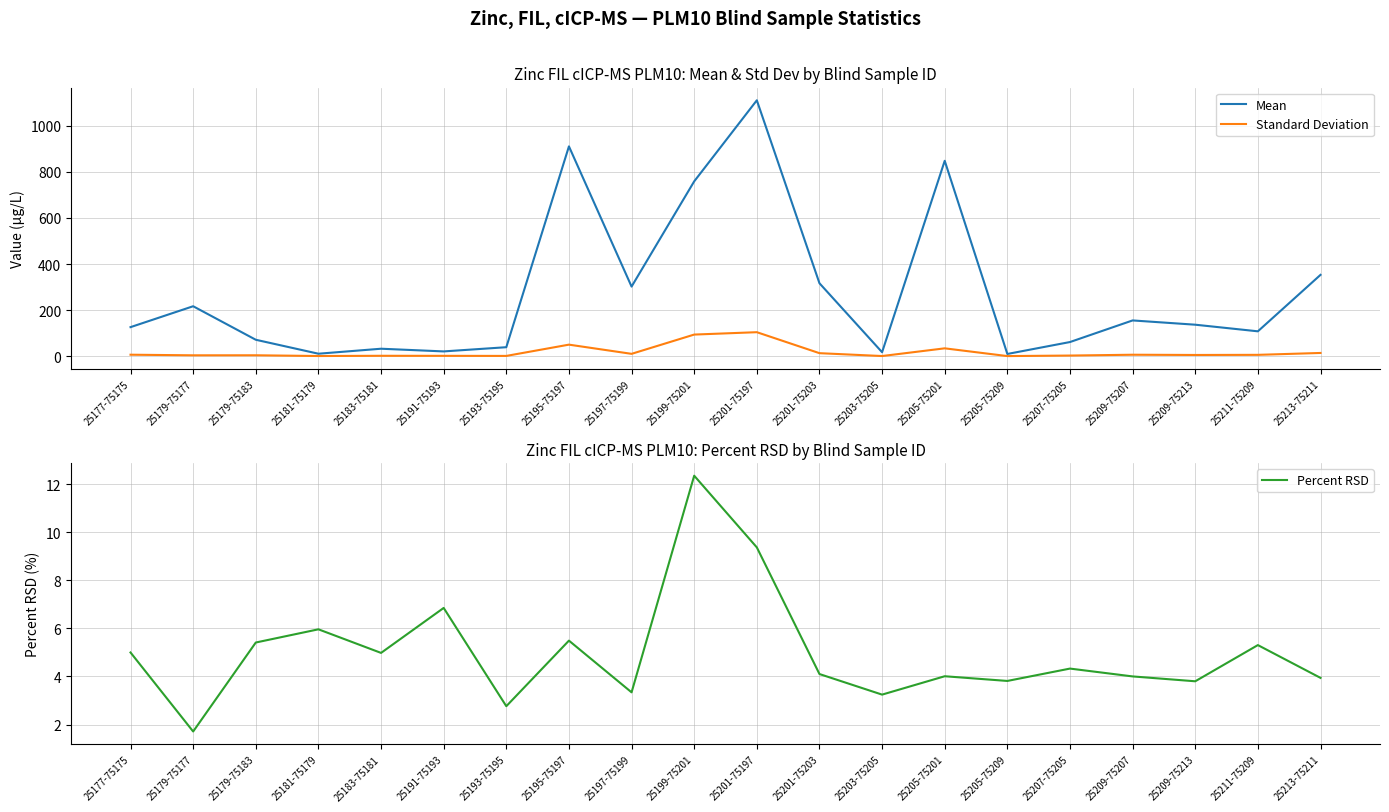

List the labels in order of Percent RSD value, smallest first.

25179-75177, 25193-75195, 25203-75205, 25197-75199, 25209-75213, 25205-75209, 25213-75211, 25209-75207, 25205-75201, 25201-75203, 25207-75205, 25183-75181, 25177-75175, 25211-75209, 25179-75183, 25195-75197, 25181-75179, 25191-75193, 25201-75197, 25199-75201